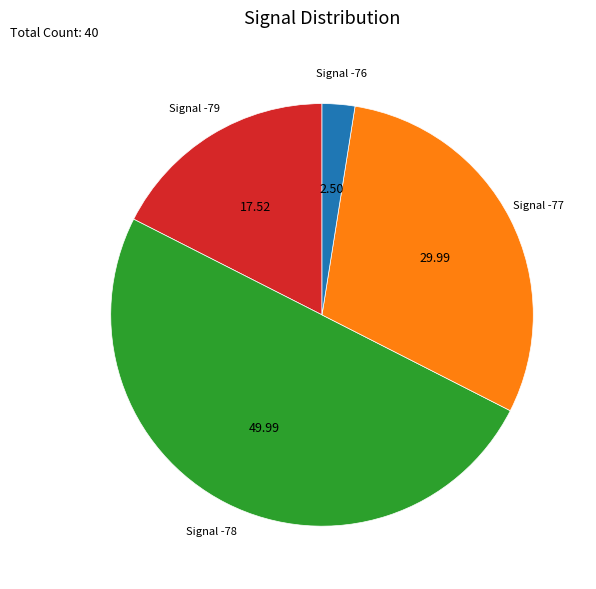

How many segments does this pie chart have?

4